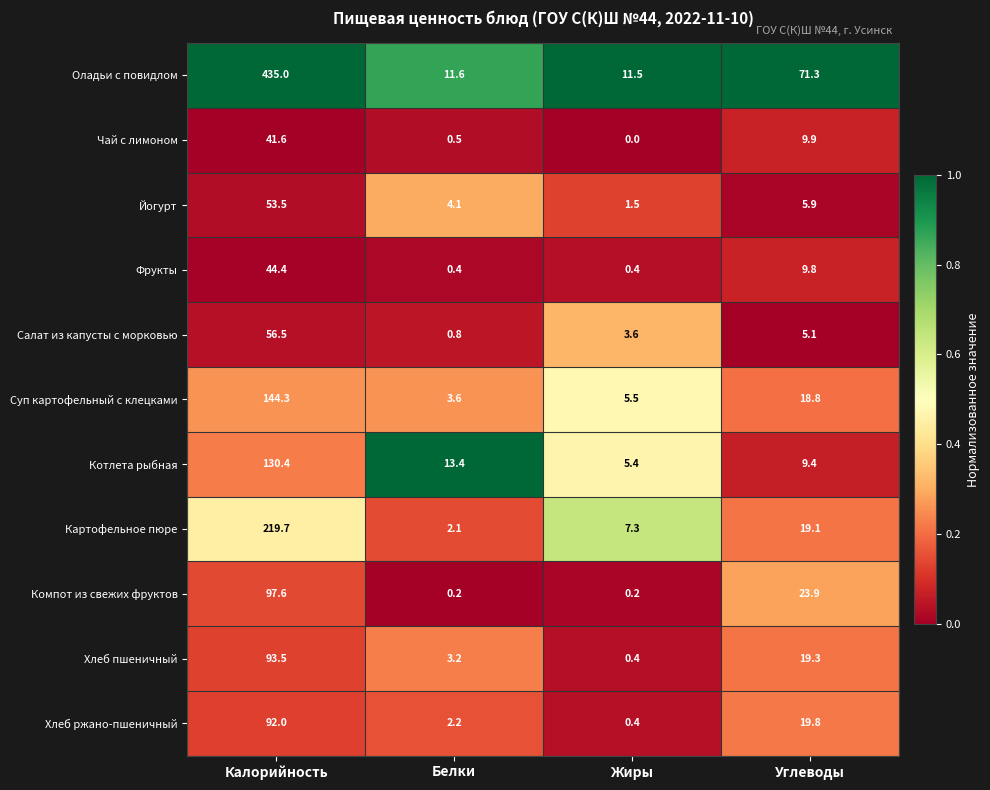

Is the value of Хлеб пшеничный at Жиры greater than the value of Хлеб ржано-пшеничный at Белки?

No